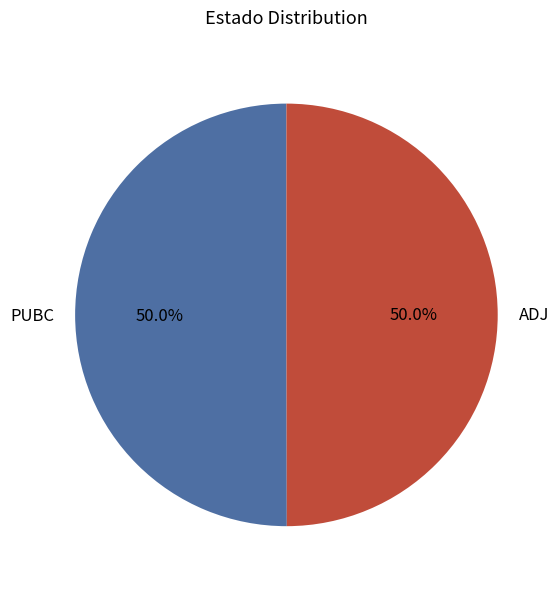

Is it true that ADJ is 43% of the pie?

False